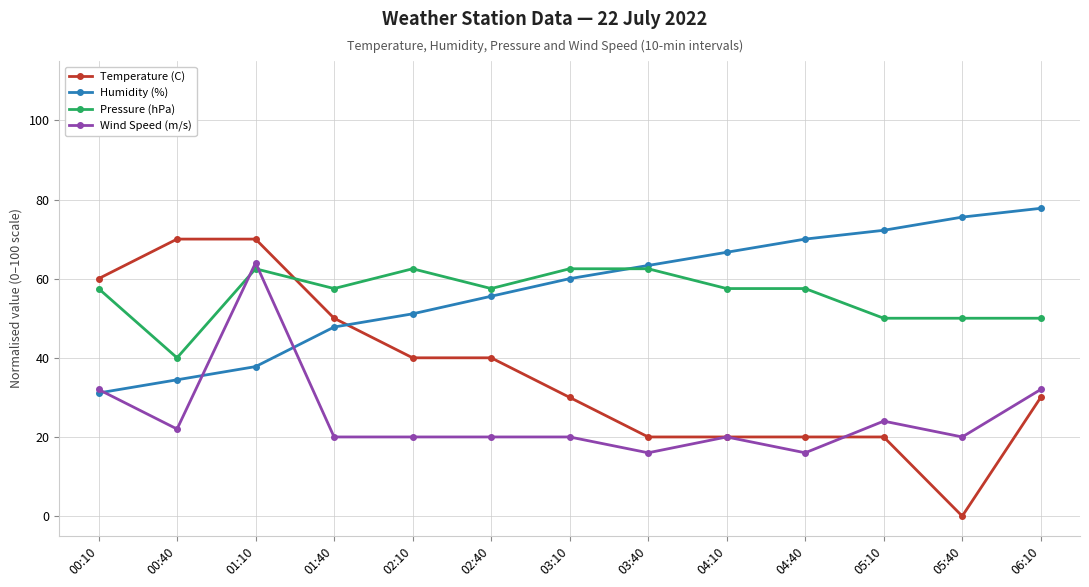

How many data points in Pressure (hPa) are less than 57?

4